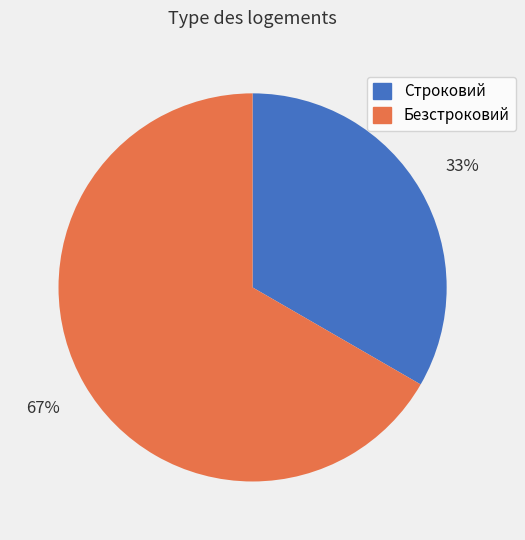

Do Строковий and Безстроковий together represent more than half of the pie?

Yes